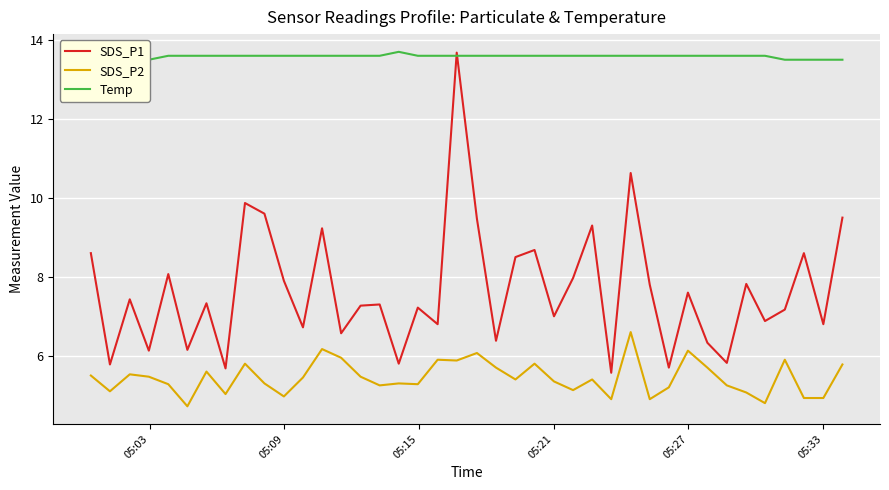

True or false: SDS_P1 and SDS_P2 cross at least once.

False